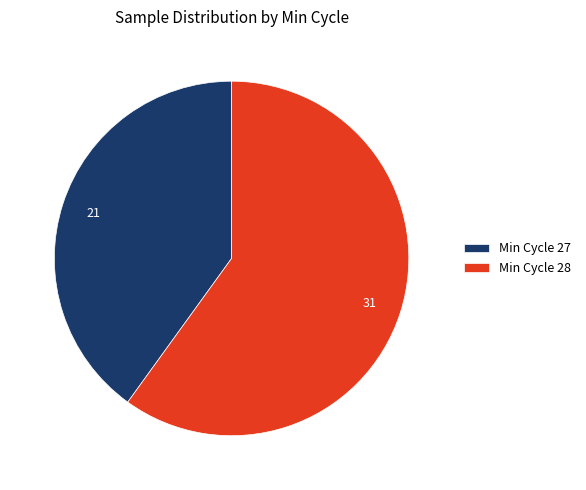

How many slices are in this pie chart?

2